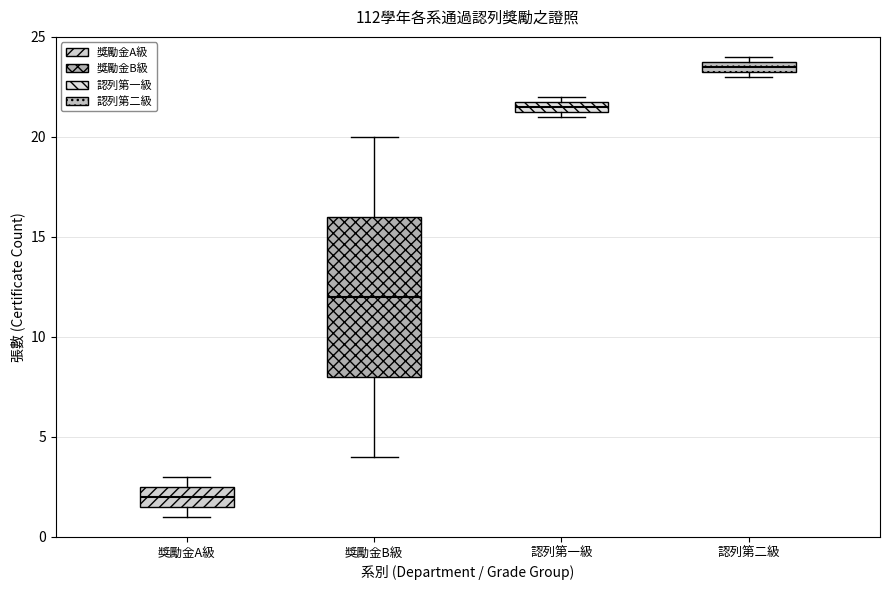

Which box's median line is the highest?

認列第二級